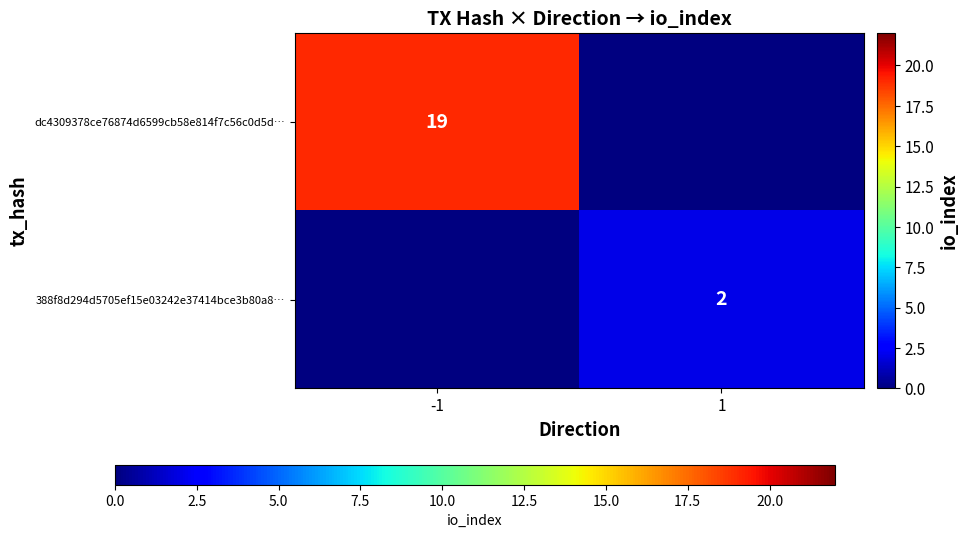

Is it true that dc4309378ce76874d6599cb58e814f7c56c0d5d… equals 9 at -1?

False